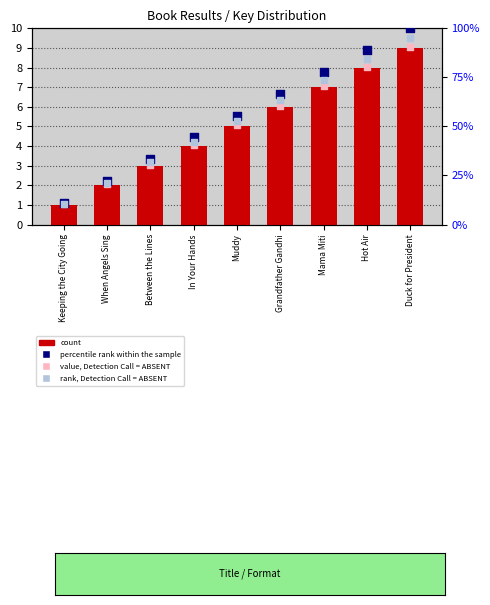

Which series has the widest spread of Y values?

percentile rank within the sample